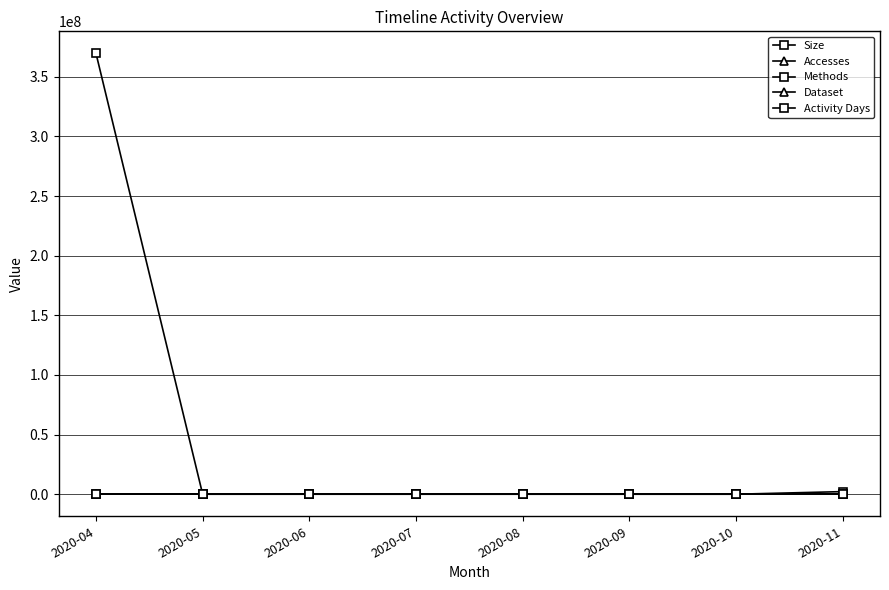

Which series has the widest spread of values?

Size